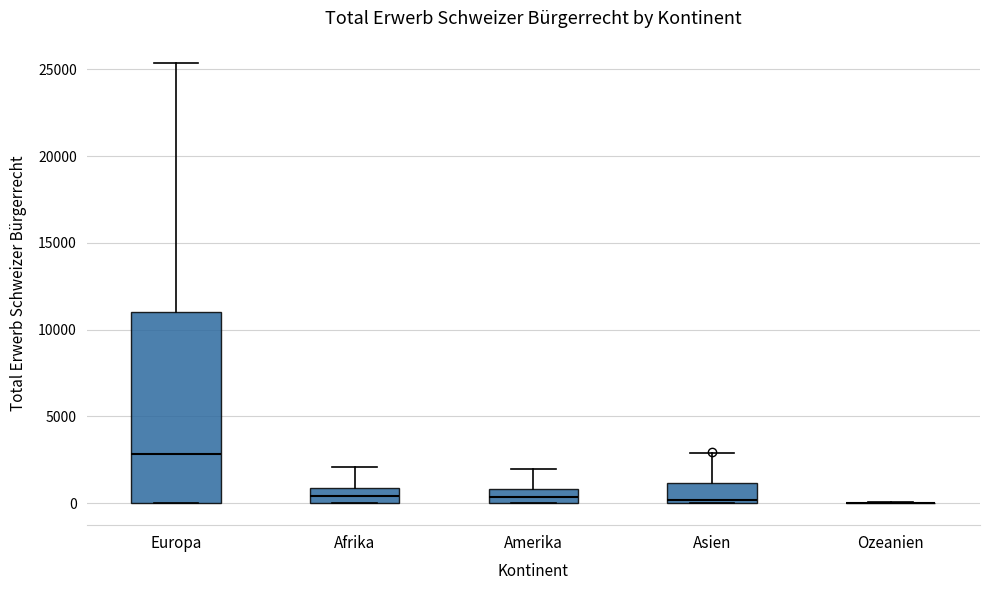

Comparing the boxes themselves (not the whiskers), which one is the tallest?

Europa